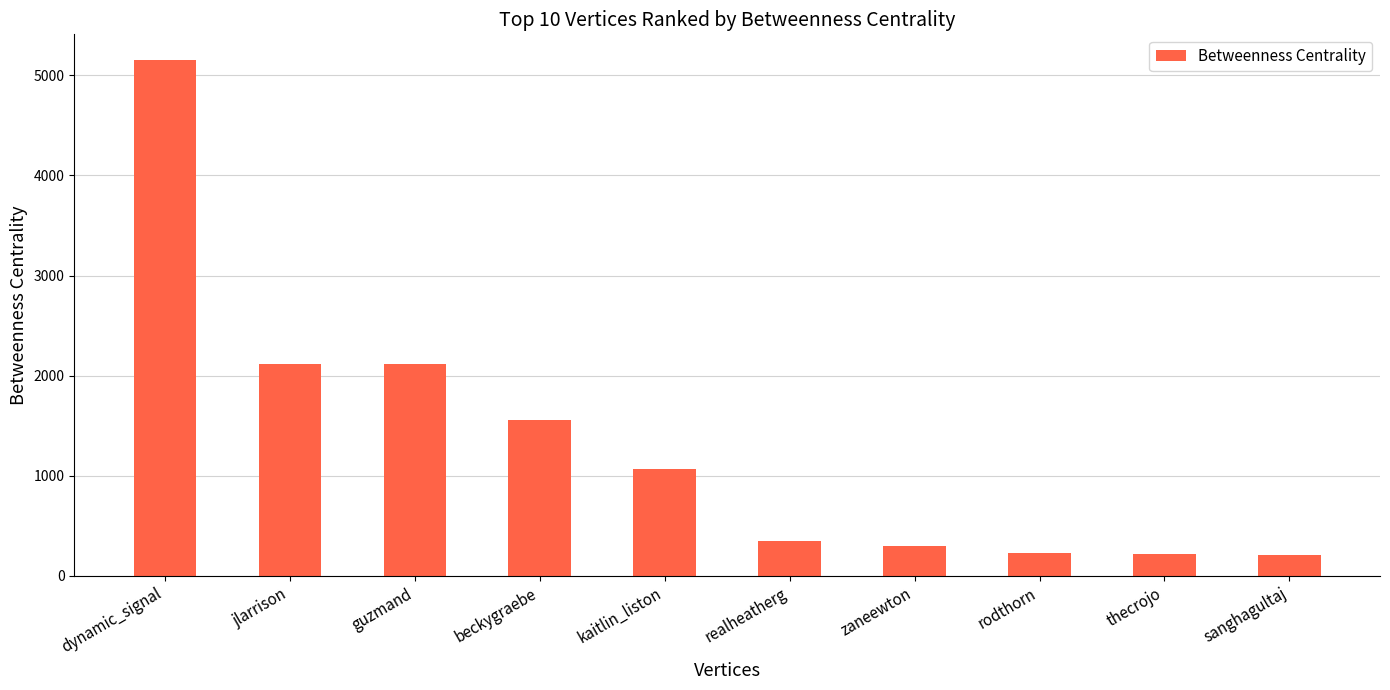

What is the value of the 5th bar from the left?

1065.9